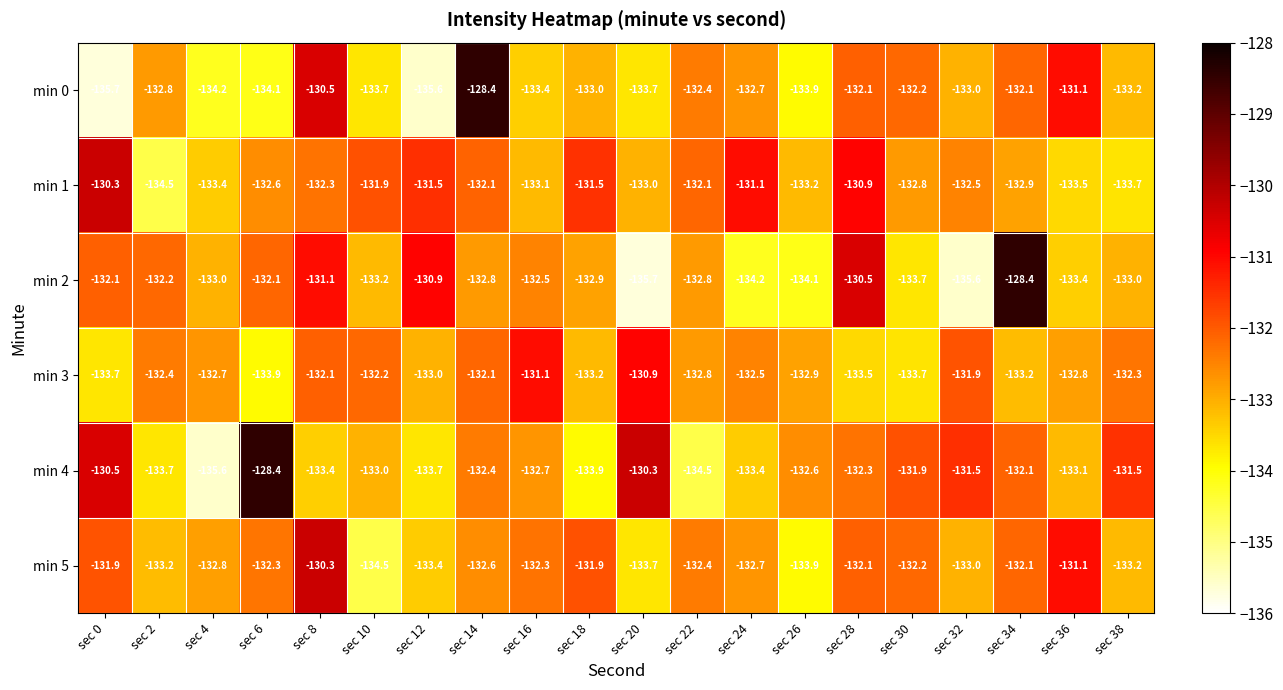

What is the difference between the highest and lowest values at sec 20?

5.4